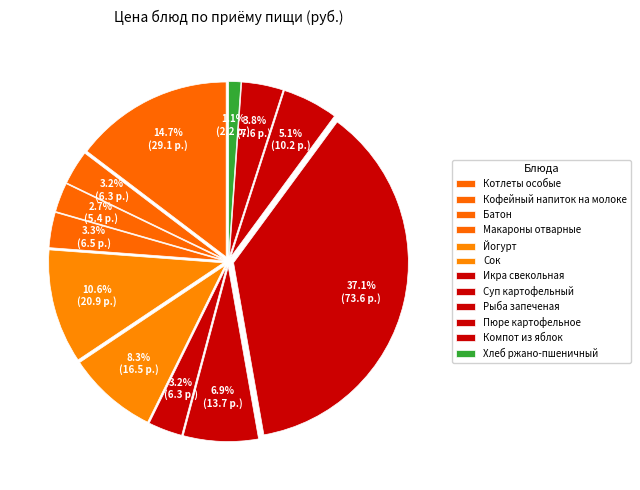

How many segments does this pie chart have?

12